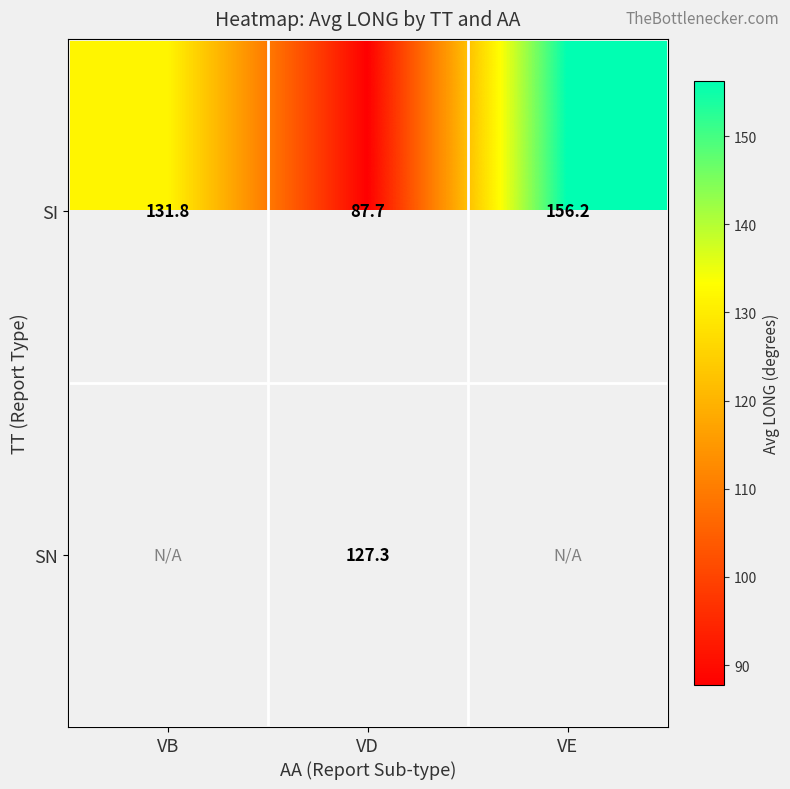

True or false: SI has a value of 131.8 at VB.

True